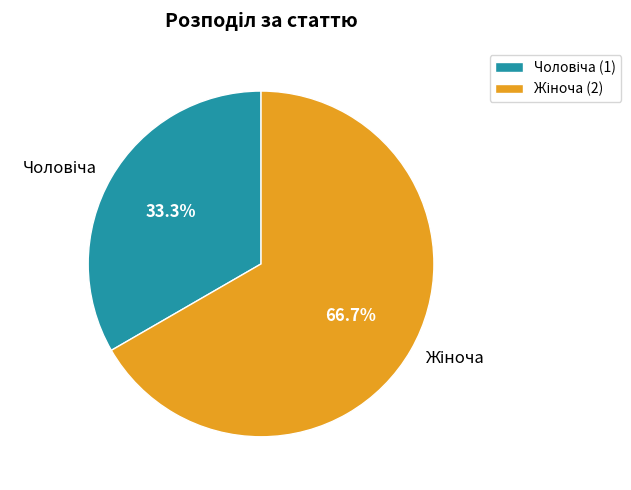

Is there any slice that represents more than half of the pie?

Yes